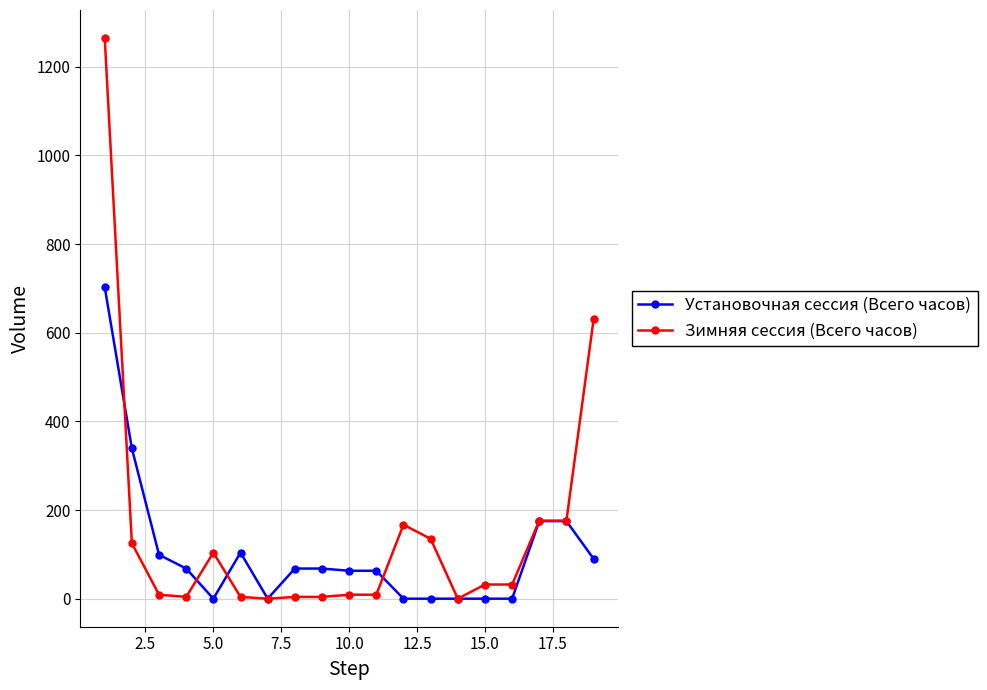

List the series in order of their peak value, highest first.

Зимняя сессия (Всего часов), Установочная сессия (Всего часов)